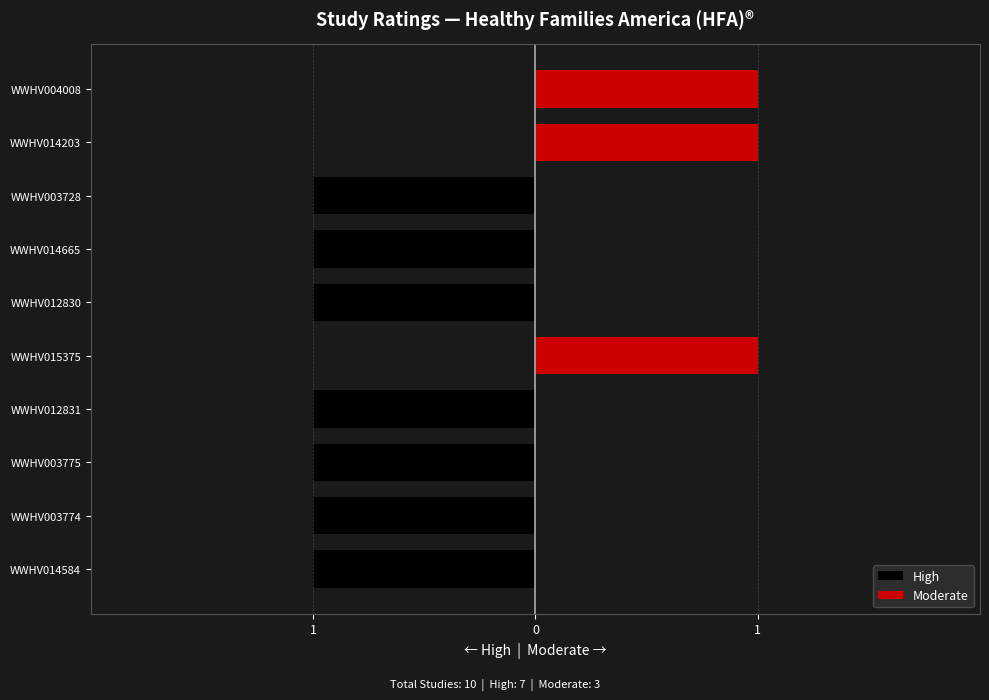

Which series changed the most between WWHV014665 and WWHV003728?

High